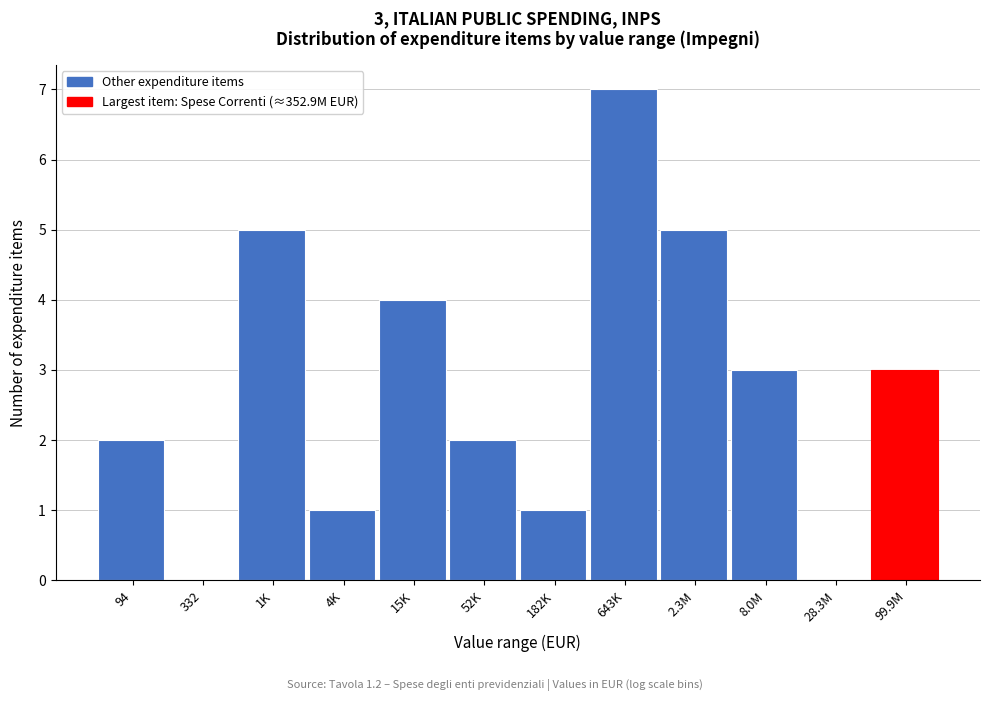

Reading left to right, what are all the values shown in this chart?

94=2	332=0	1K=5	4K=1	15K=4	52K=2	182K=1	643K=7	2.3M=5	8.0M=3	28.3M=0	99.9M=3